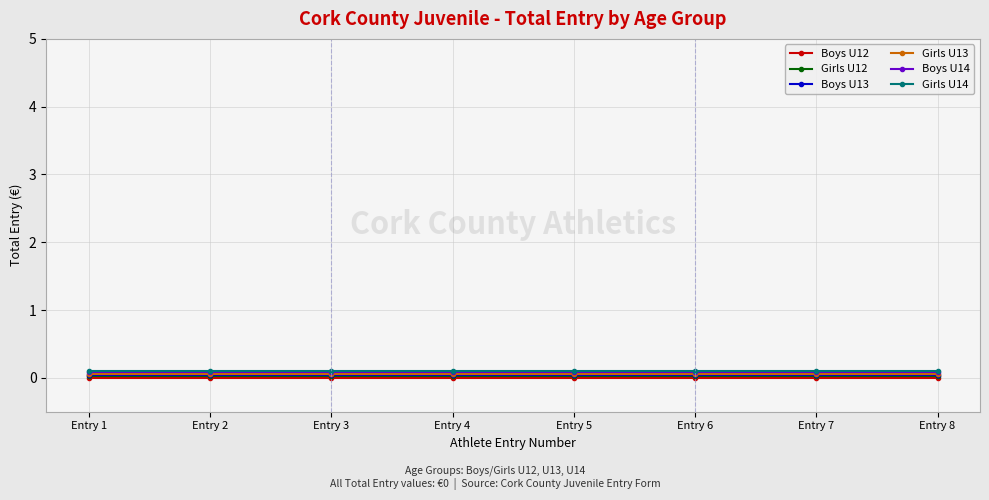

What value does the Boys U14 series have at Entry 5?

0.1